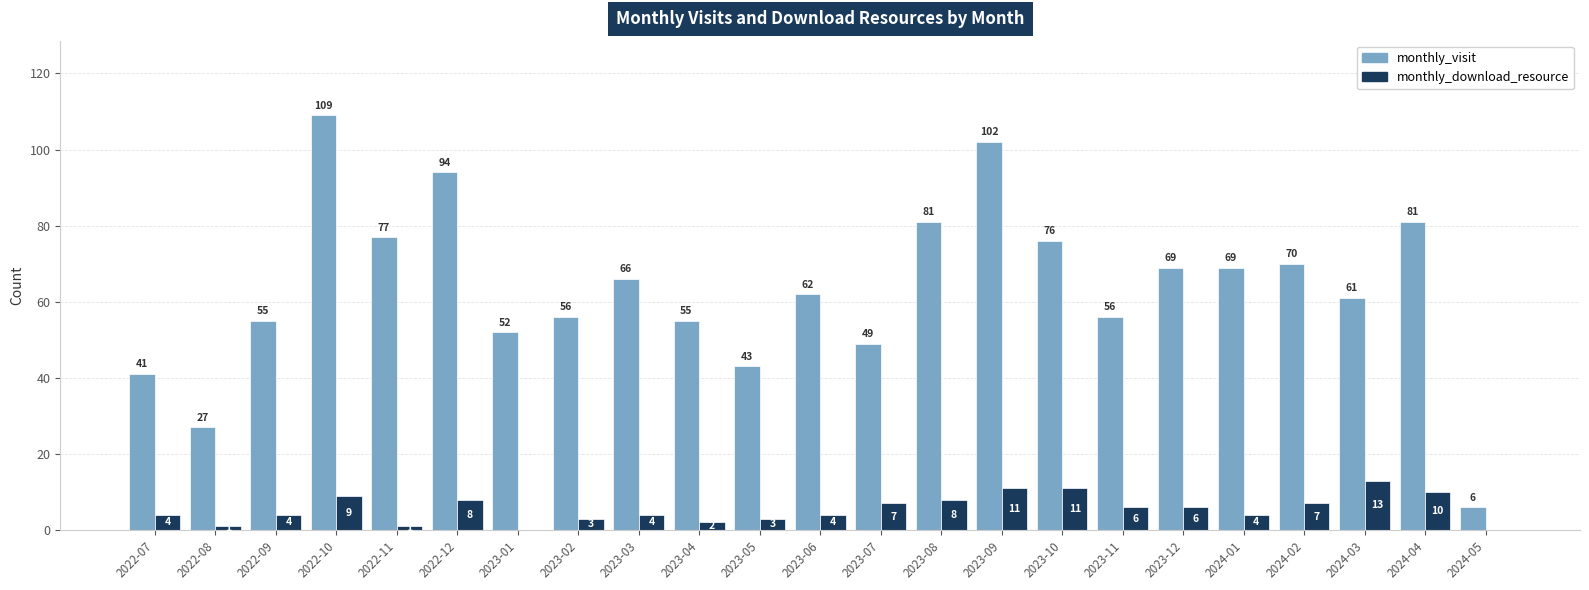

Which series changed the most between 2022-09 and 2023-04?

monthly_download_resource